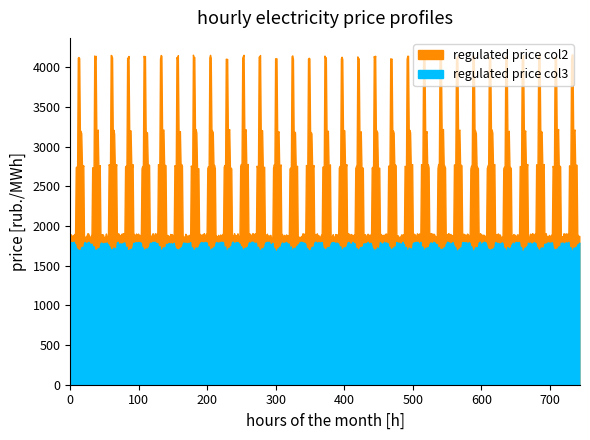

What is the value of the price_col2 point at the 12th from the left?

2149.0